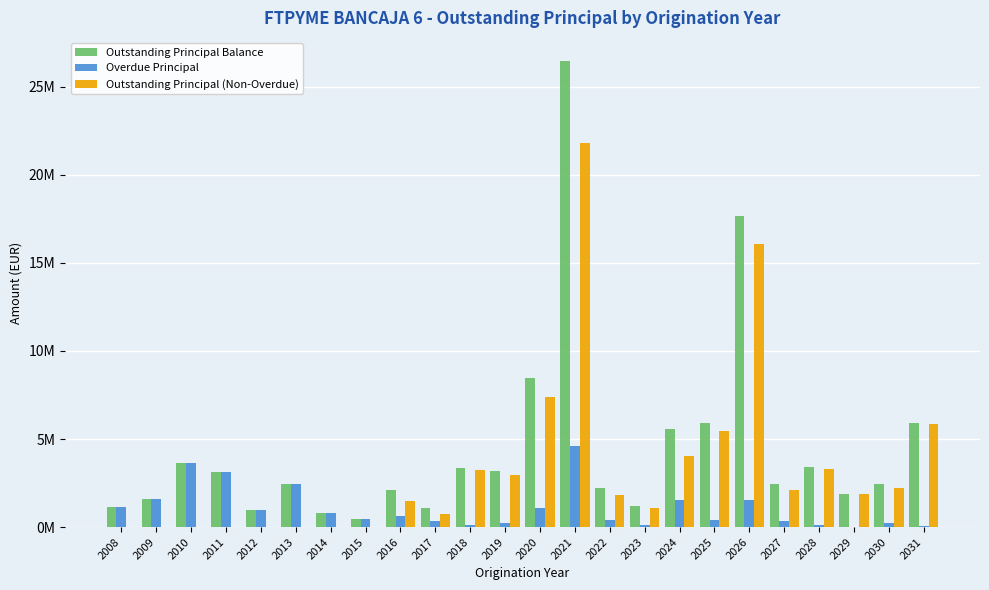

At 2016, list the series in order from smallest to largest.

Overdue Principal, Outstanding Principal (Non-Overdue), Outstanding Principal Balance